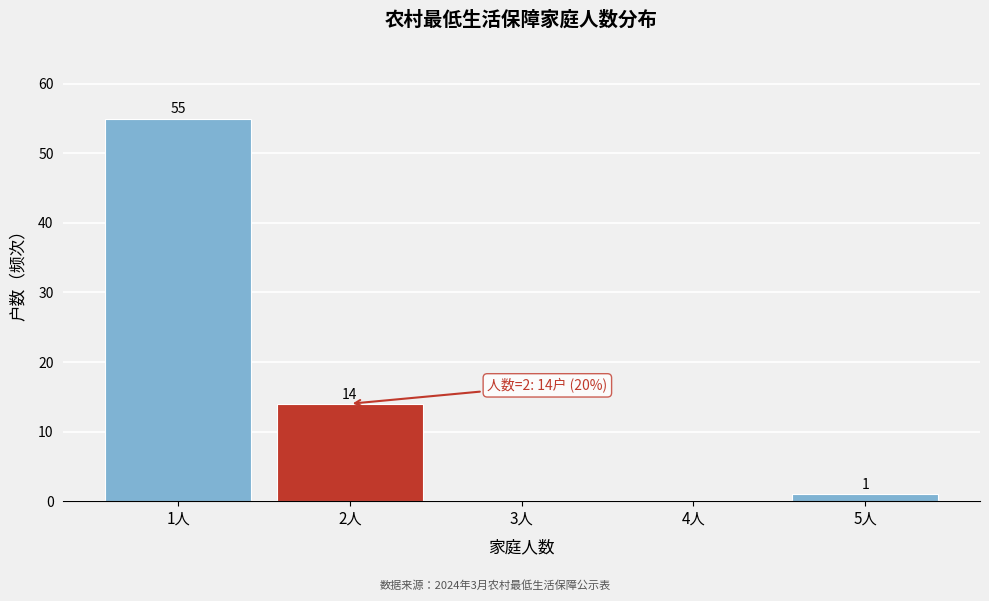

Which range on the x-axis has the tallest bar?

0.5 to 1.5